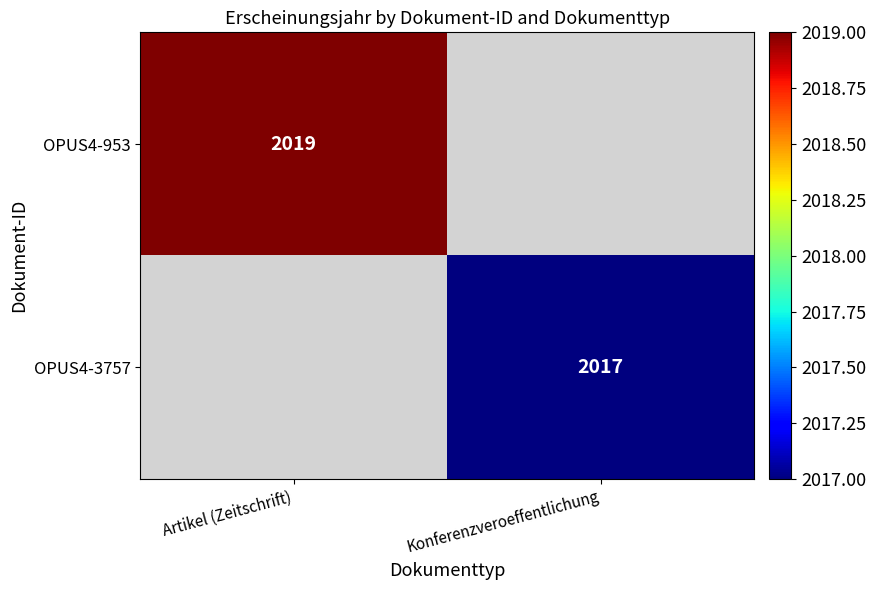

True or false: OPUS4-953 has a value of 3521.3 at Artikel (Zeitschrift).

False